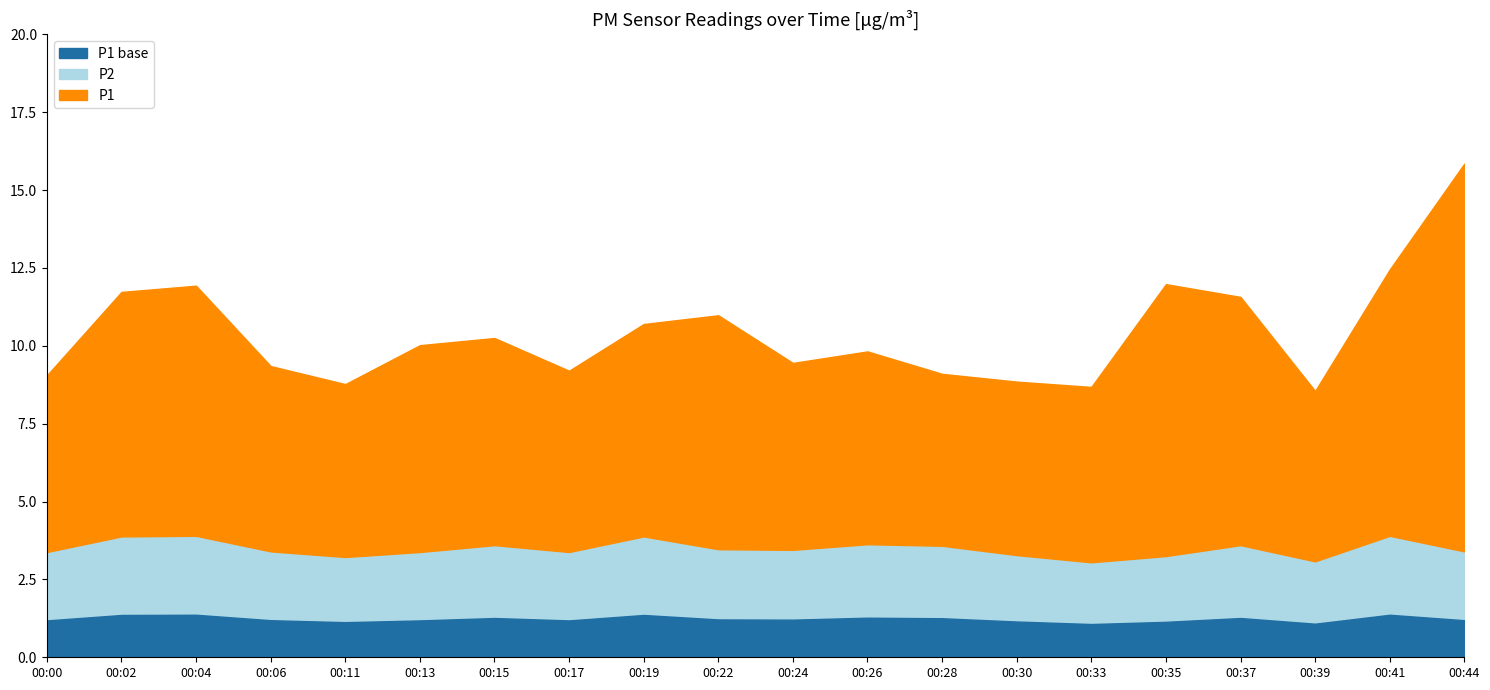

True or false: P2 has a value of 5.0 at 00:13.

False